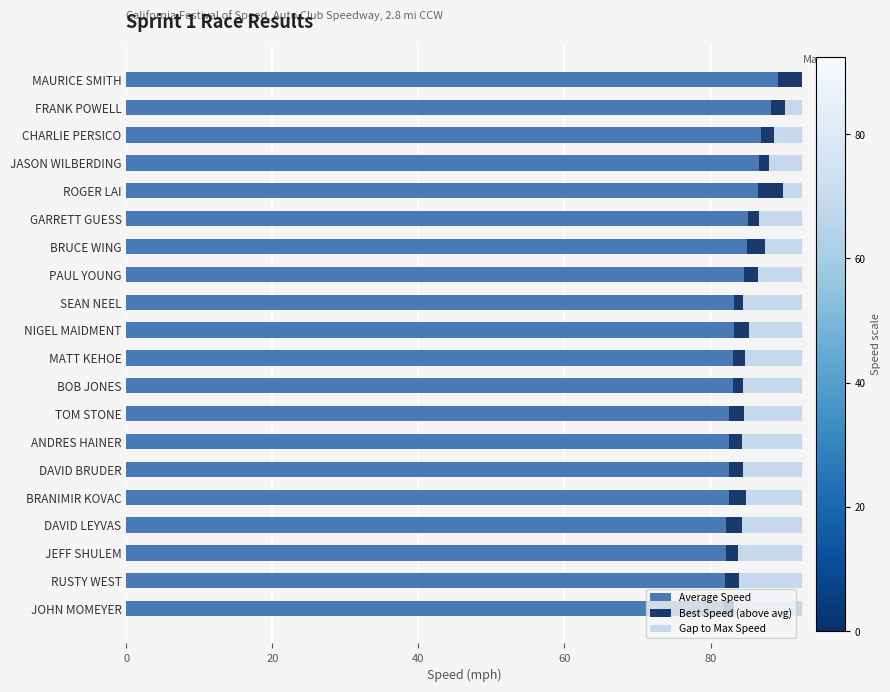

What are all the series names shown in the legend?

Average Speed, Best Speed (above avg), Gap to Max Speed